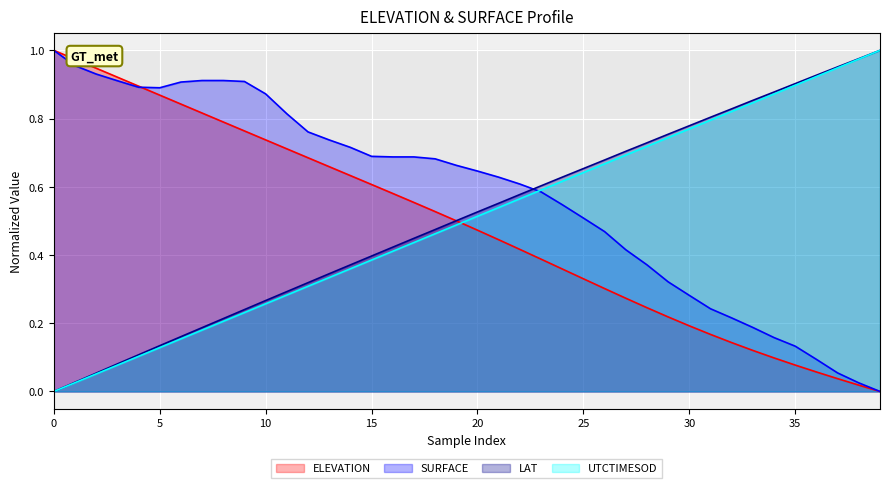

Is it true that ELEVATION equals 0.3 at 15?

False